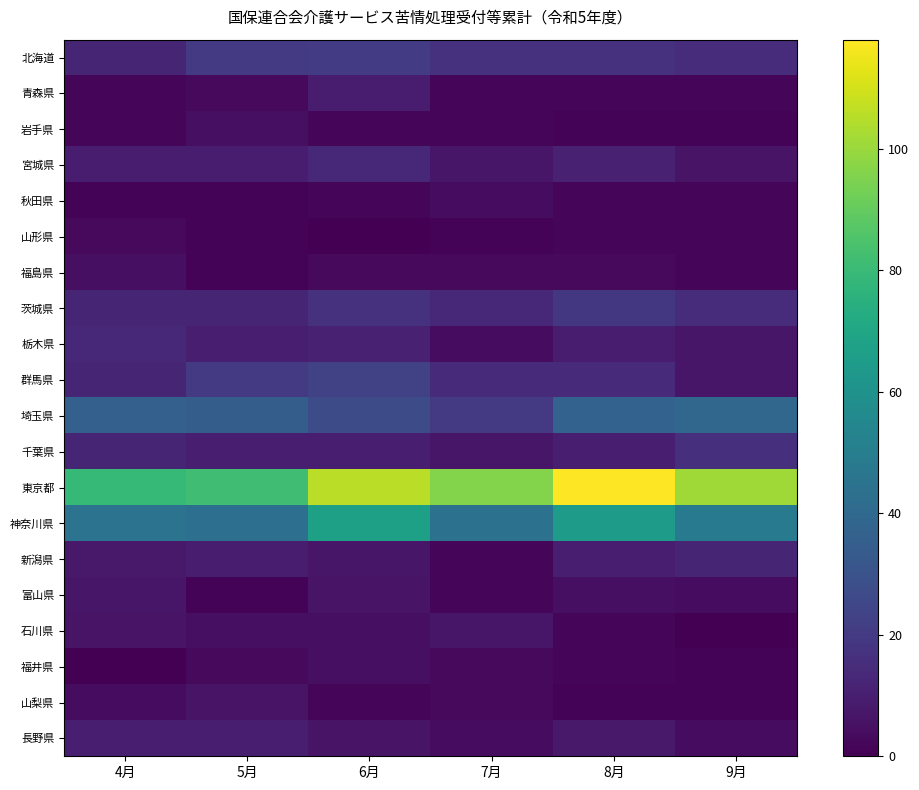

List the series in order of their peak value, lowest first.

山形県, 秋田県, 岩手県, 福島県, 福井県, 山梨県, 富山県, 石川県, 青森県, 長野県, 新潟県, 宮城県, 栃木県, 千葉県, 茨城県, 北海道, 群馬県, 埼玉県, 神奈川県, 東京都